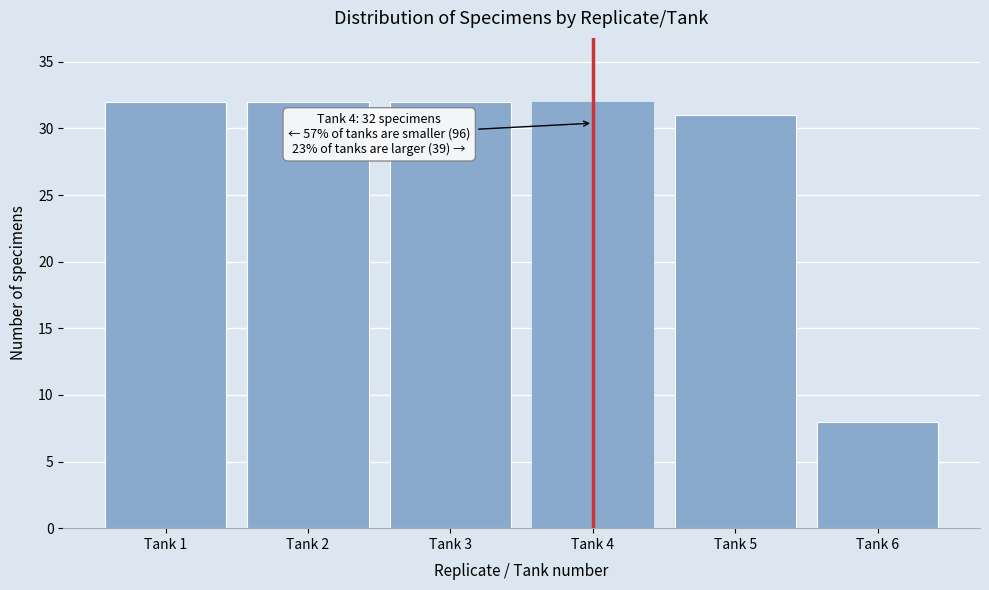

Reading right to left, list all the values displayed in this chart.

8	31	32	32	32	32